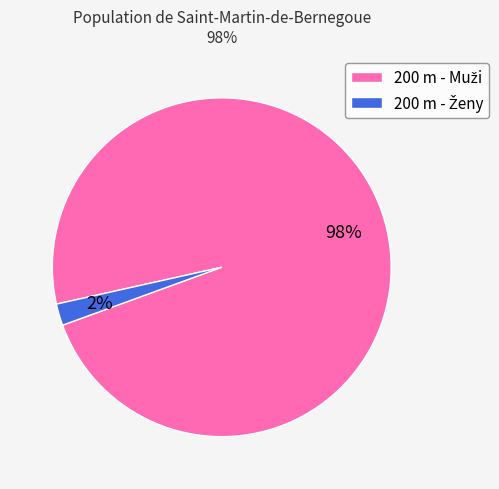

To the nearest percent, what is the average slice percentage?

50%